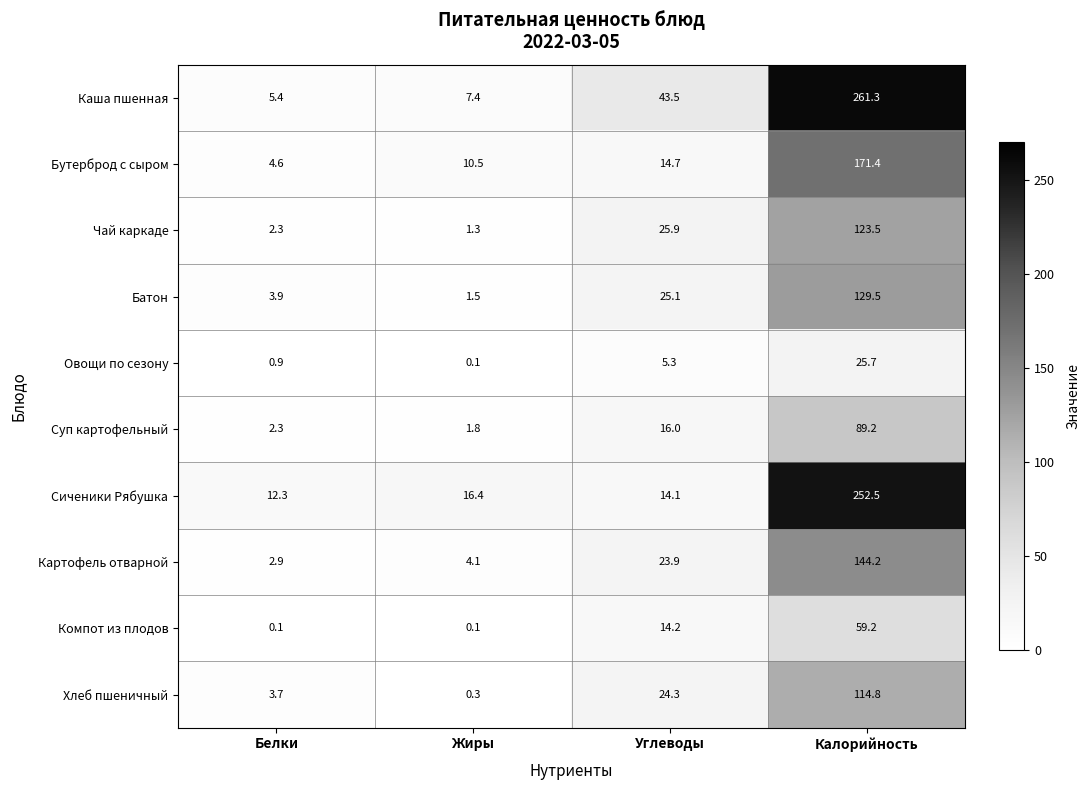

Is it true that Батон equals 25.1 at Углеводы?

True